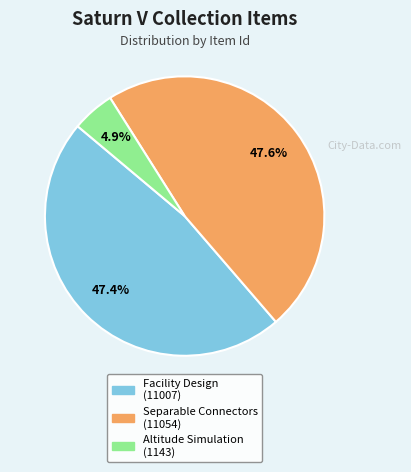

What is the smallest slice in the pie chart?

Altitude Simulation (1143)